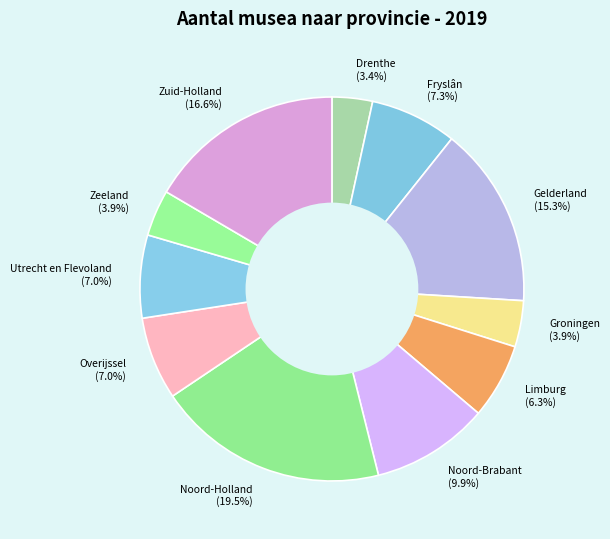

To the nearest percent, what is the combined percentage of Gelderland and Overijssel?

22%